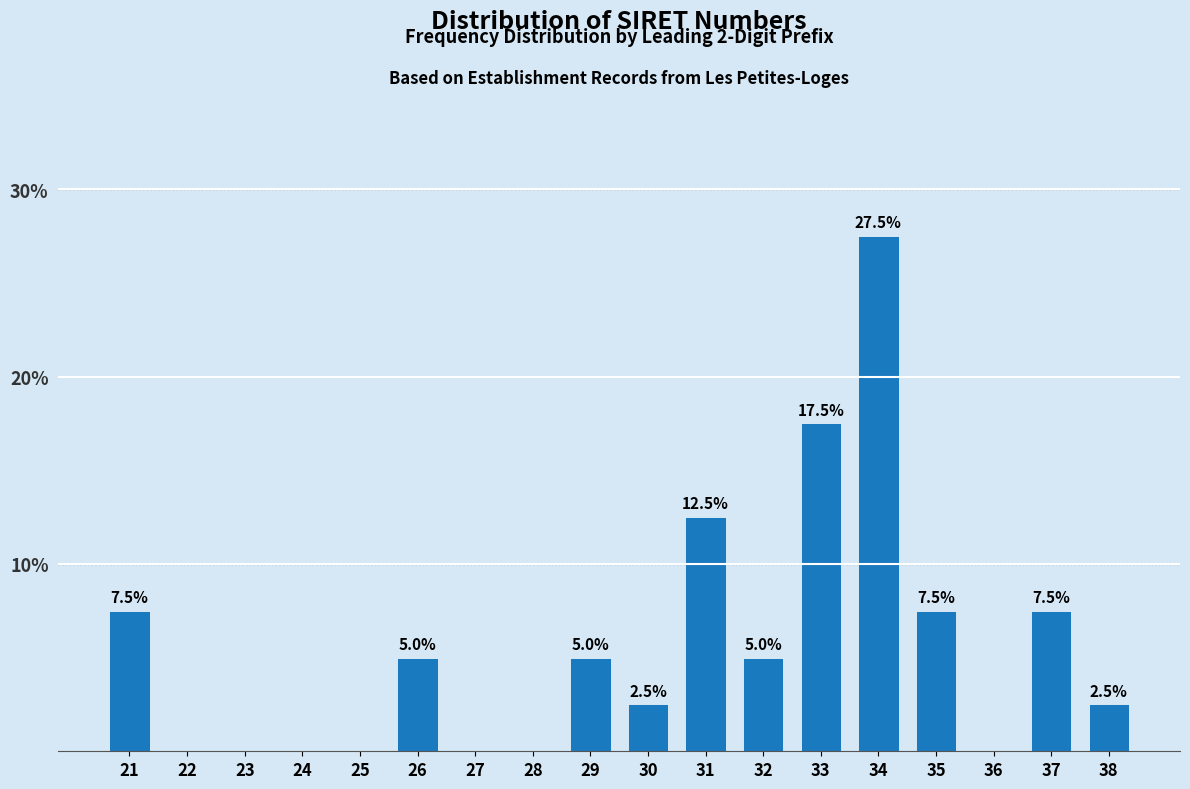

Reading left to right, extract all data points from this chart.

21=7.5	22=0.0	23=0.0	24=0.0	25=0.0	26=5.0	27=0.0	28=0.0	29=5.0	30=2.5	31=12.5	32=5.0	33=17.5	34=27.5	35=7.5	36=0.0	37=7.5	38=2.5